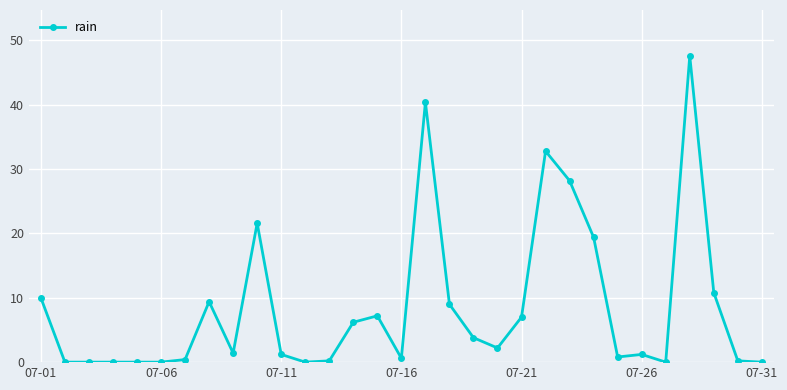

True or false: the data has more than 0 interior local peaks.

True